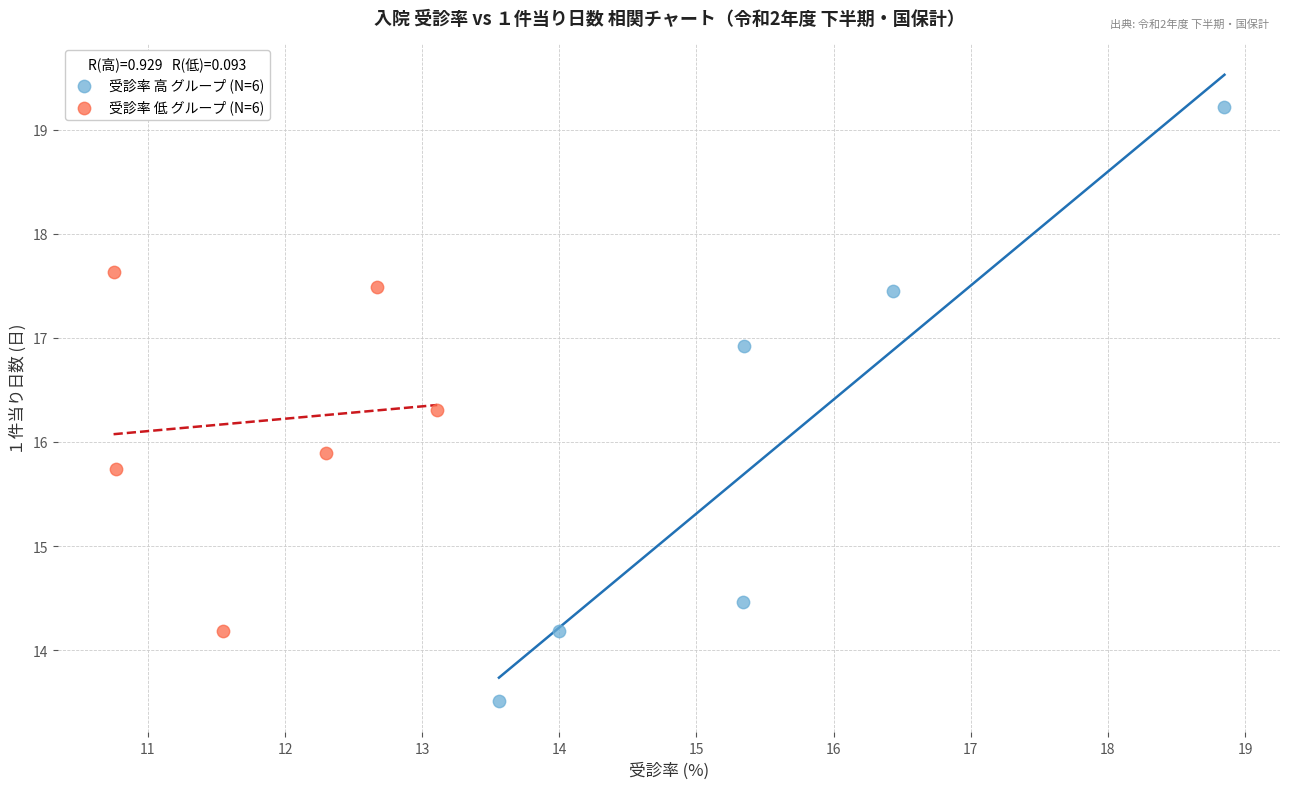

Which series contains the highest Y value?

受診率 高 グループ (N=6)